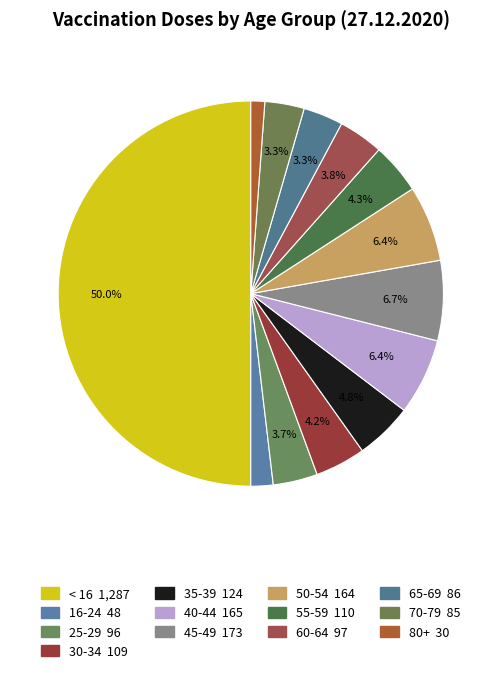

To the nearest percent, what is the difference between the largest and smallest slice percentages?

49%